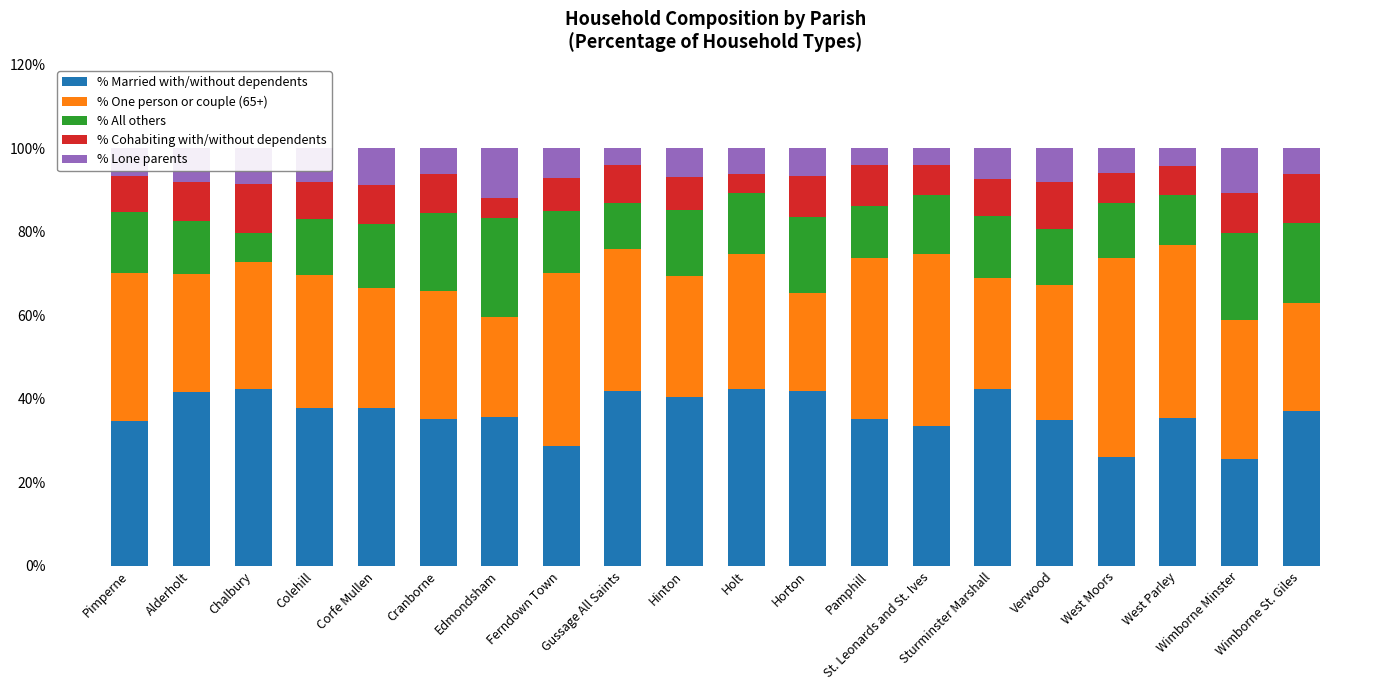

What is the maximum value for % Married with/without dependents?

42.4